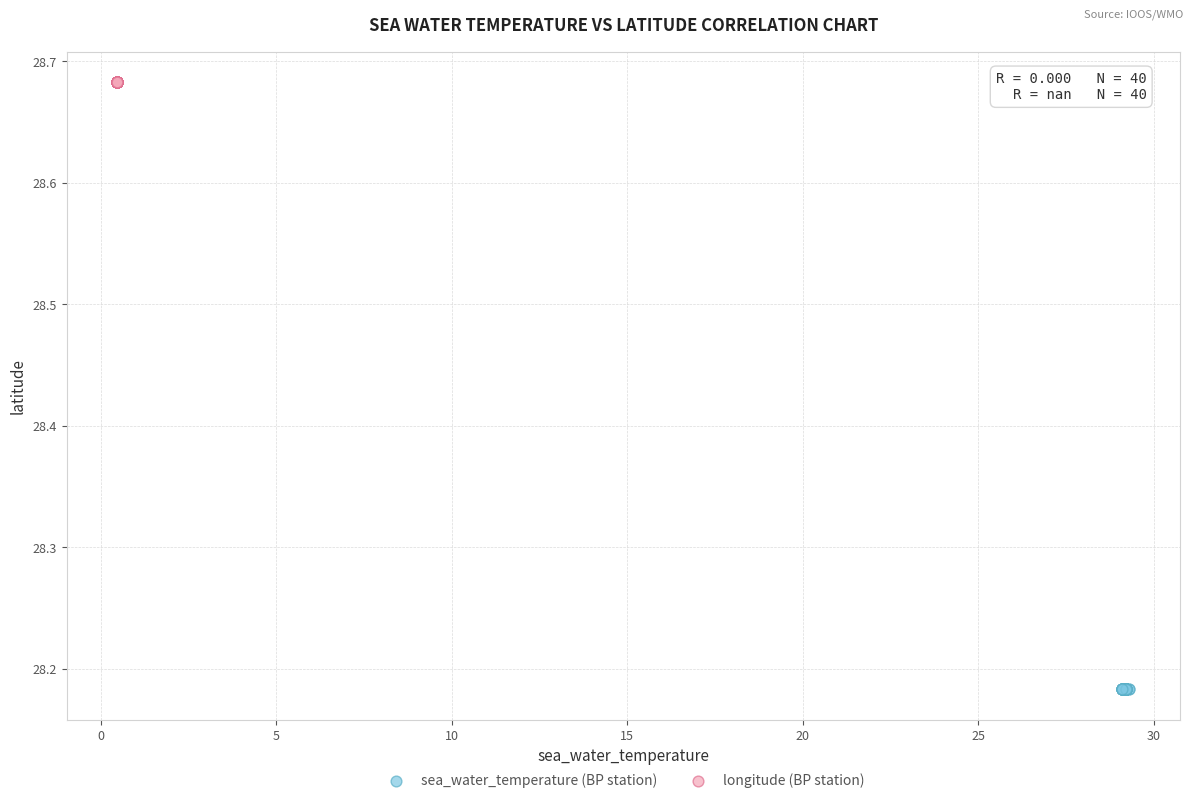

Which series contains the highest Y value?

longitude (BP station)